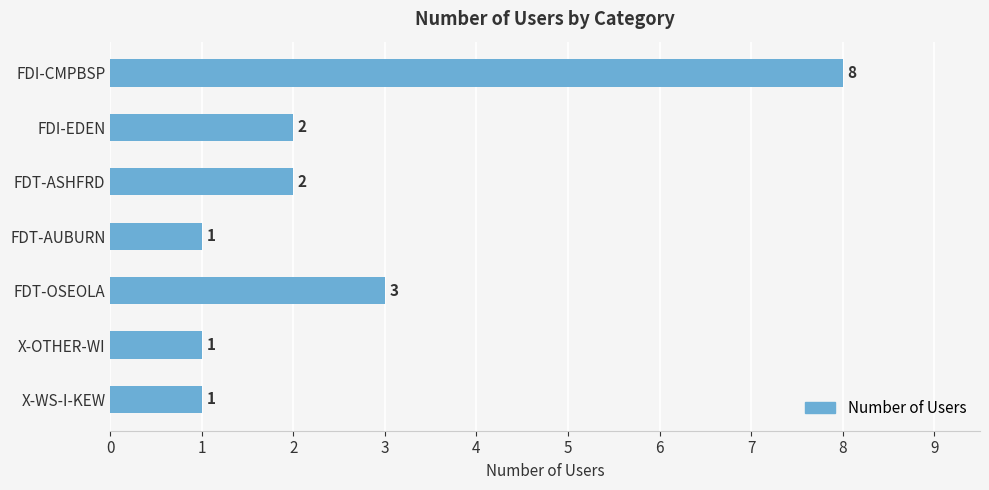

What is the ratio of the value at FDI-CMPBSP to the value at X-WS-I-KEW?

8.0